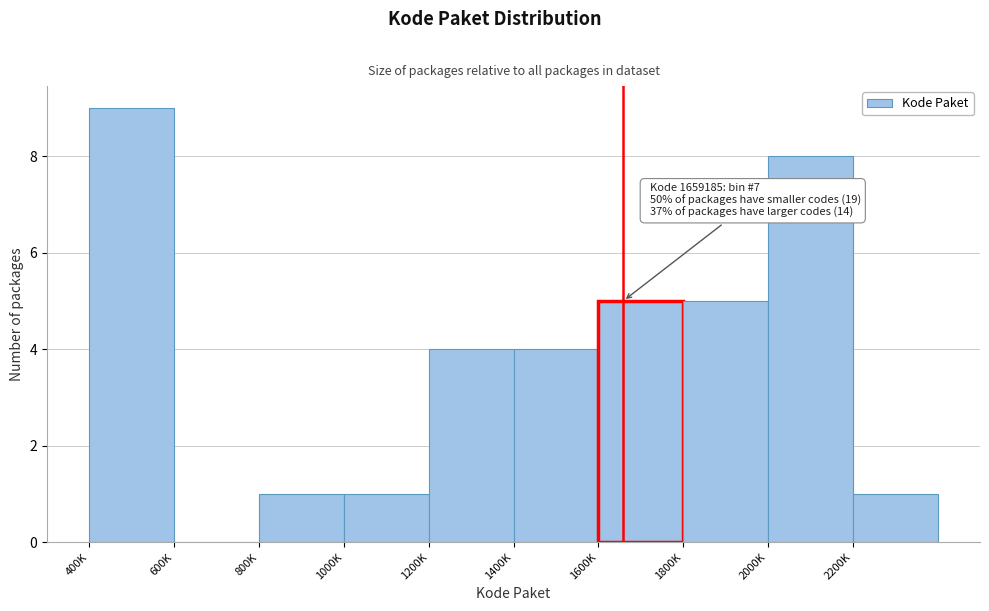

Reading left to right, list all the values displayed in this chart.

400K=9	600K=0	800K=1	1000K=1	1200K=4	1400K=4	1600K=5	1800K=5	2000K=8	2200K=1